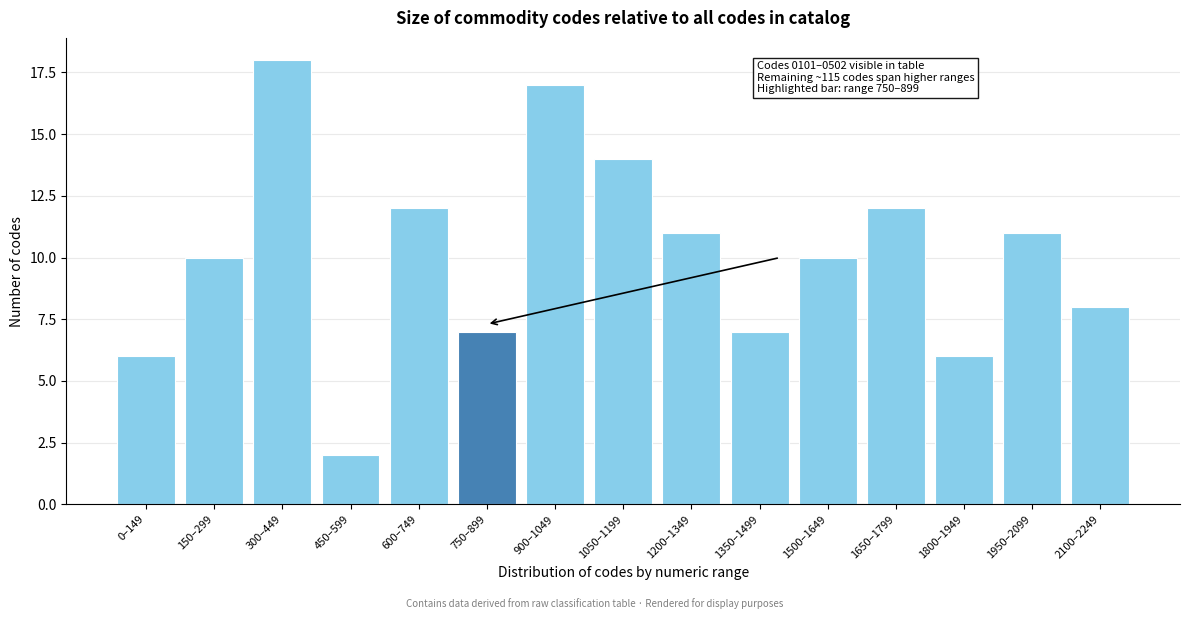

Reading left to right, transcribe all the data shown in this chart.

6	10	18	2	12	7	17	14	11	7	10	12	6	11	8